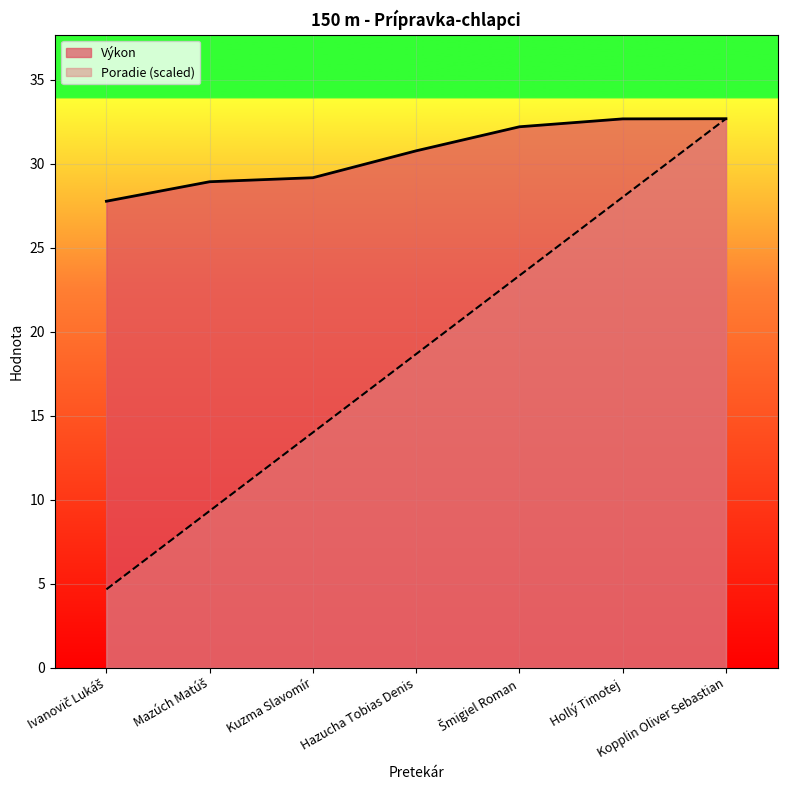

Rank the series by their average value, from lowest to highest.

Poradie (scaled), Výkon